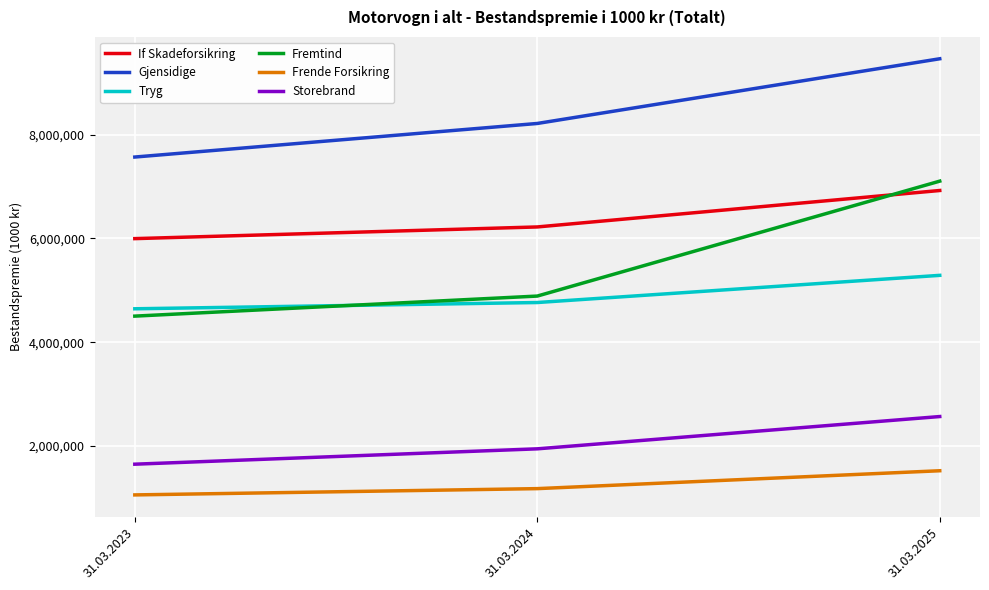

What is the difference between the maximum and minimum values in the Fremtind series?

2602026